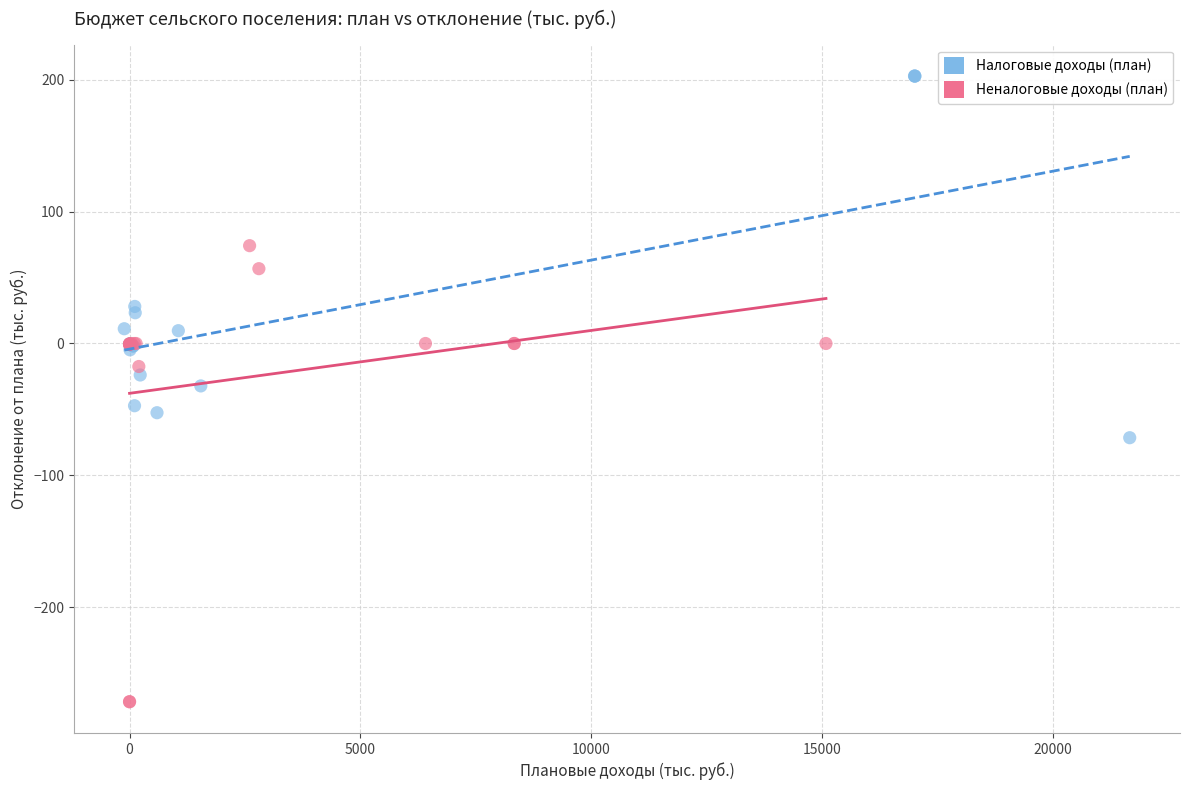

Which series reaches the maximum Y coordinate?

Налоговые доходы (план)